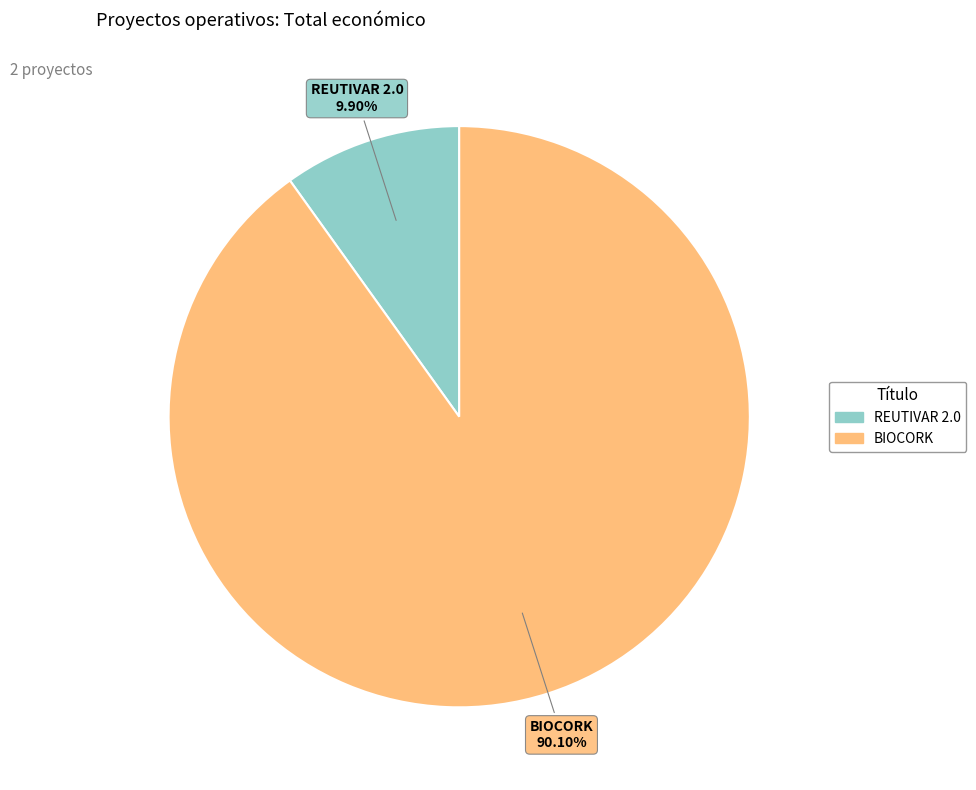

To the nearest percent, what portion does BIOCORK represent?

90%